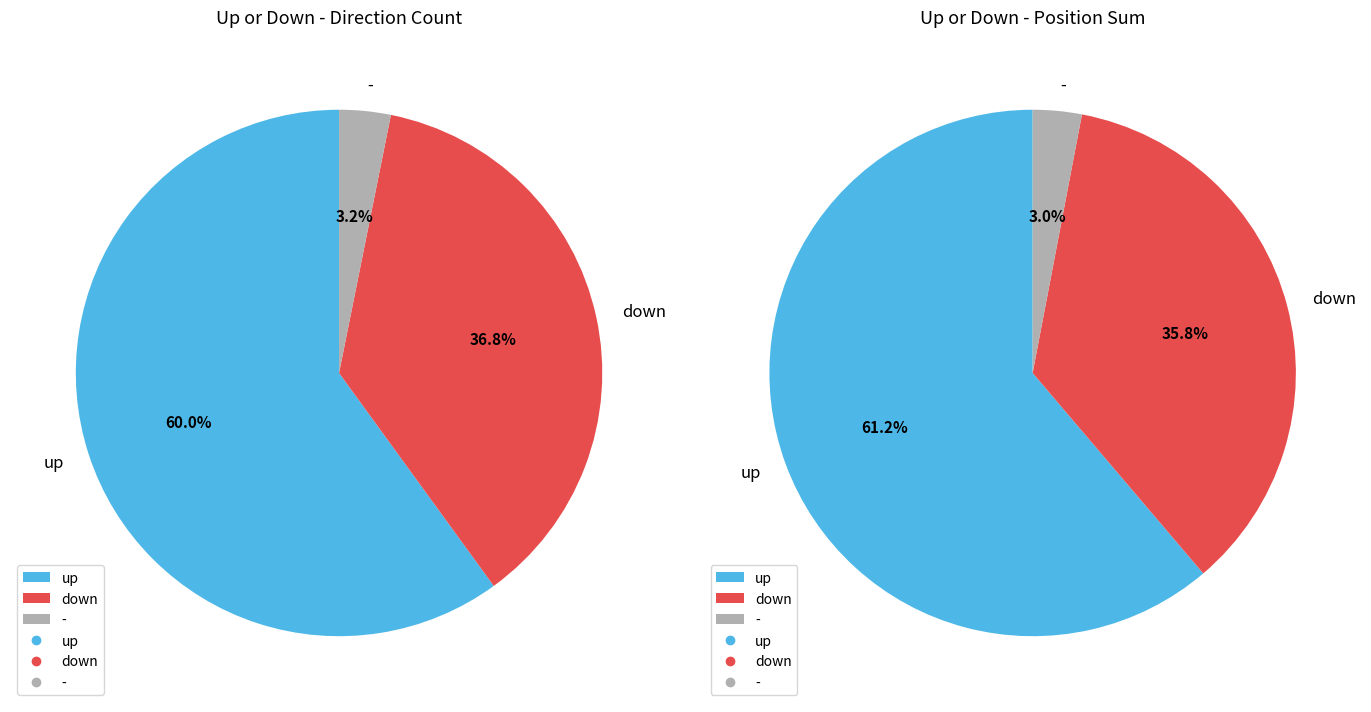

What is the largest slice in the pie chart?

up